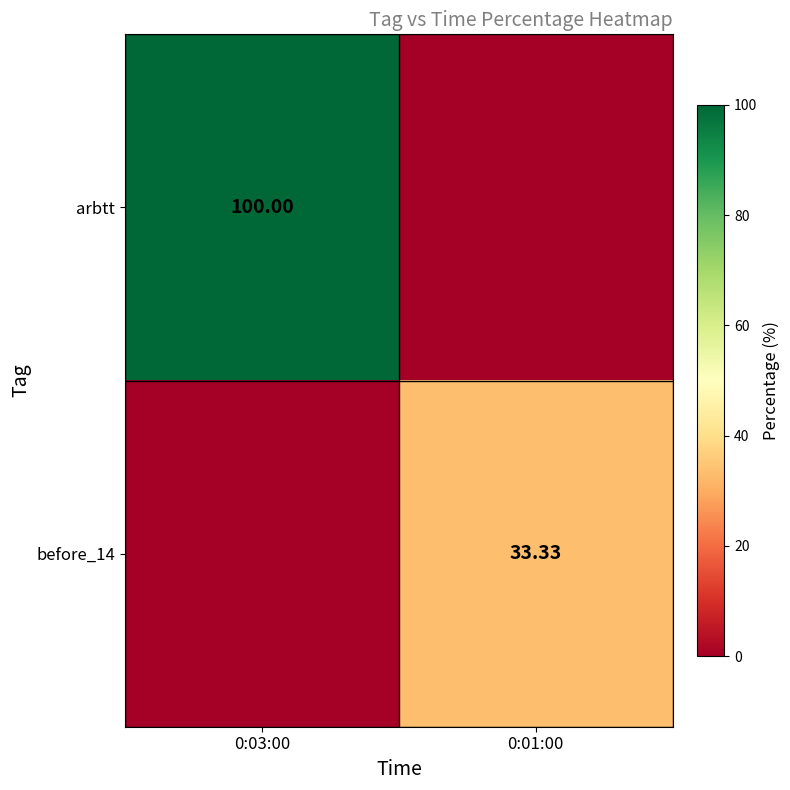

What is the sum of the before_14 values at 0:03:00 and 0:01:00?

33.3